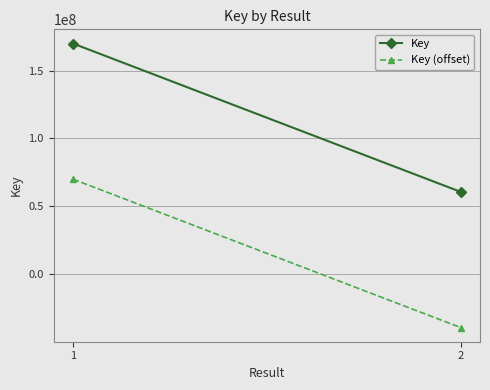

What are all the series names shown in the legend?

Key, Key (offset)